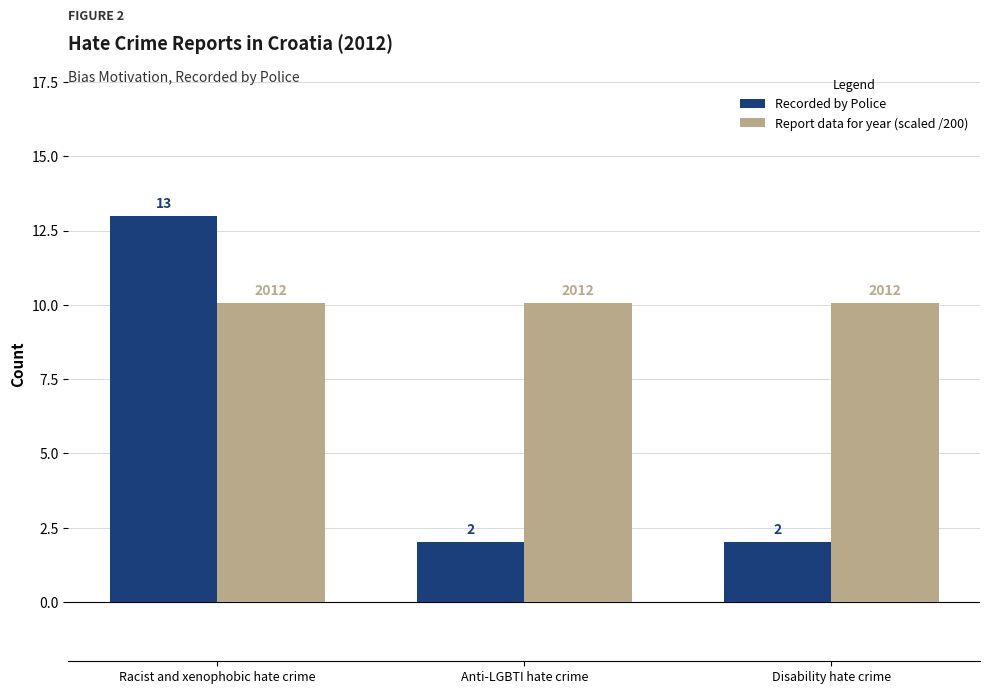

Is the value of Recorded by Police at Racist and xenophobic hate crime greater than the value of Report data for year (scaled /200) at Racist and xenophobic hate crime?

Yes